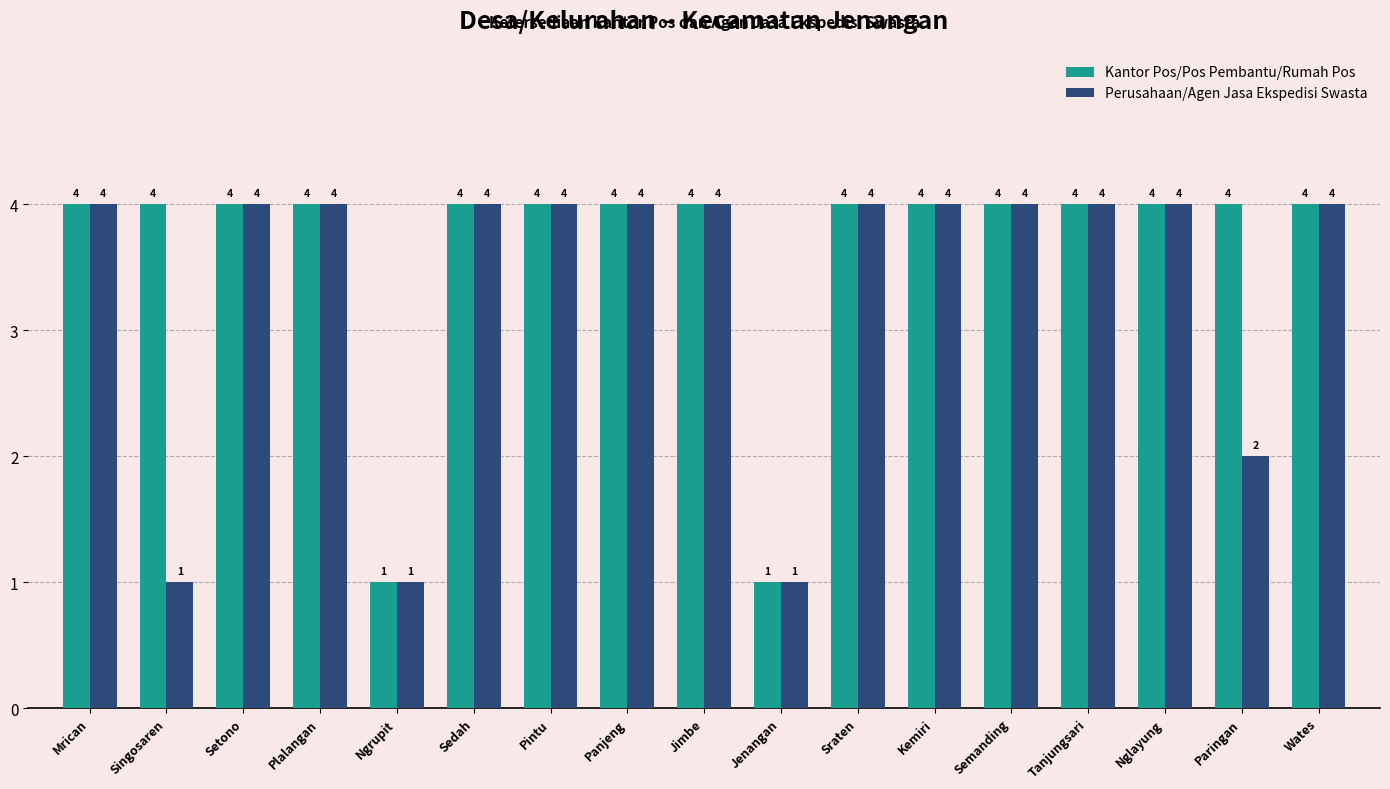

What is the label of the 1st bar from the right?

Wates